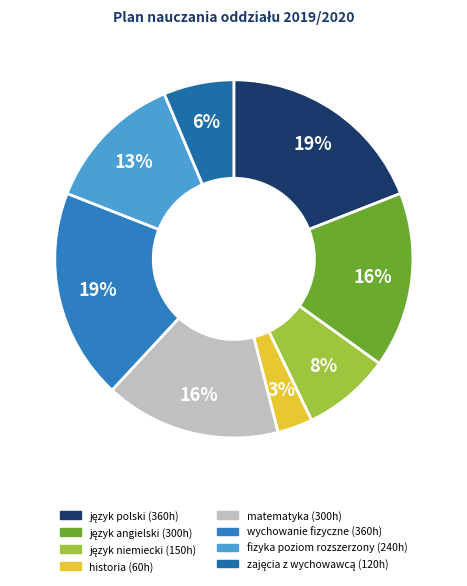

Approximately how many times larger is the value at matematyka compared to fizyka poziom rozszerzony?

1.2